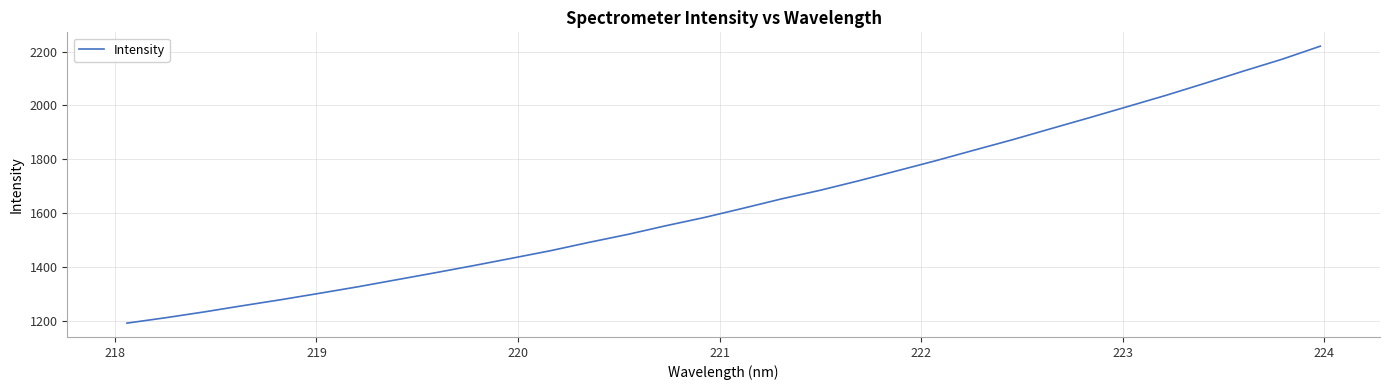

What is the maximum value shown in the chart?

2220.4